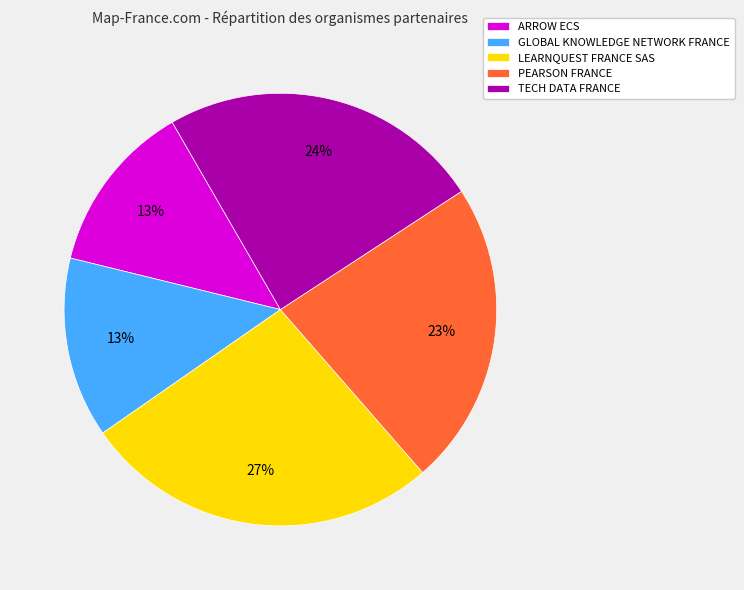

To the nearest percent, what is the difference between the largest and smallest slice percentages?

14%